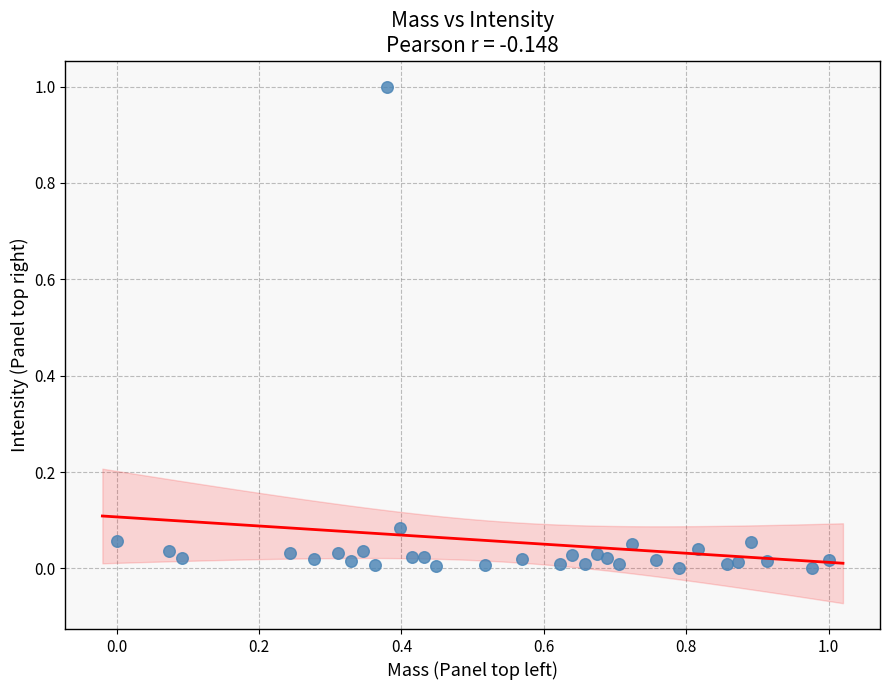

What is the range of Y values (max minus min)?

1.0